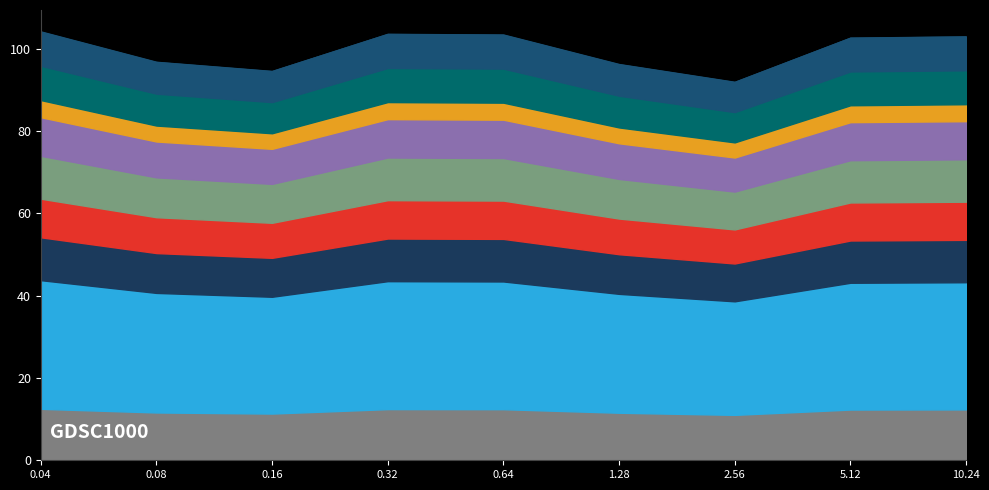

Where is the first local maximum?

0.32